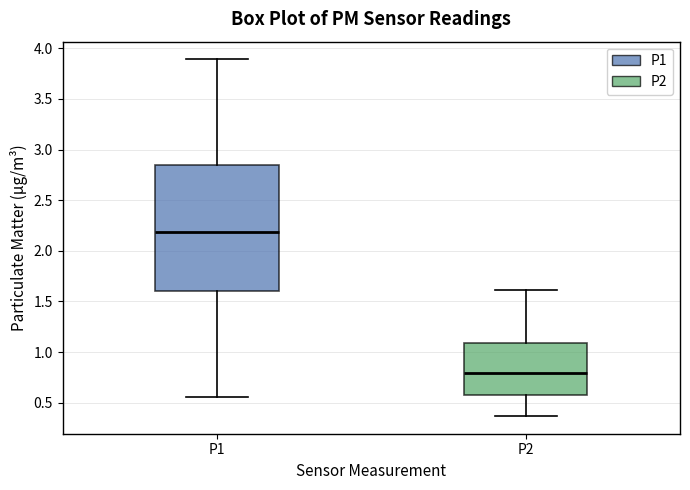

Reading left to right, transcribe this box plot: for each box, give where its median line is, the range the box spans, and where its two whiskers end, as read against the y-axis. The values are not printed on the chart, so give them approximately, as read against the axis.

P1: median 2.20, box 1.60 to 2.85, whiskers 0.55 to 3.90
P2: median 0.80, box 0.60 to 1.10, whiskers 0.35 to 1.60